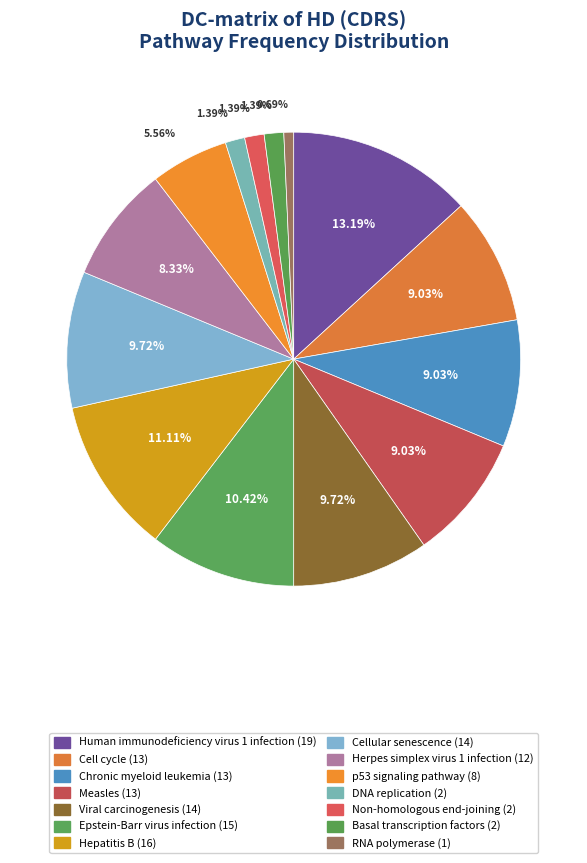

Is Herpes simplex virus 1 infection the majority of the pie?

No